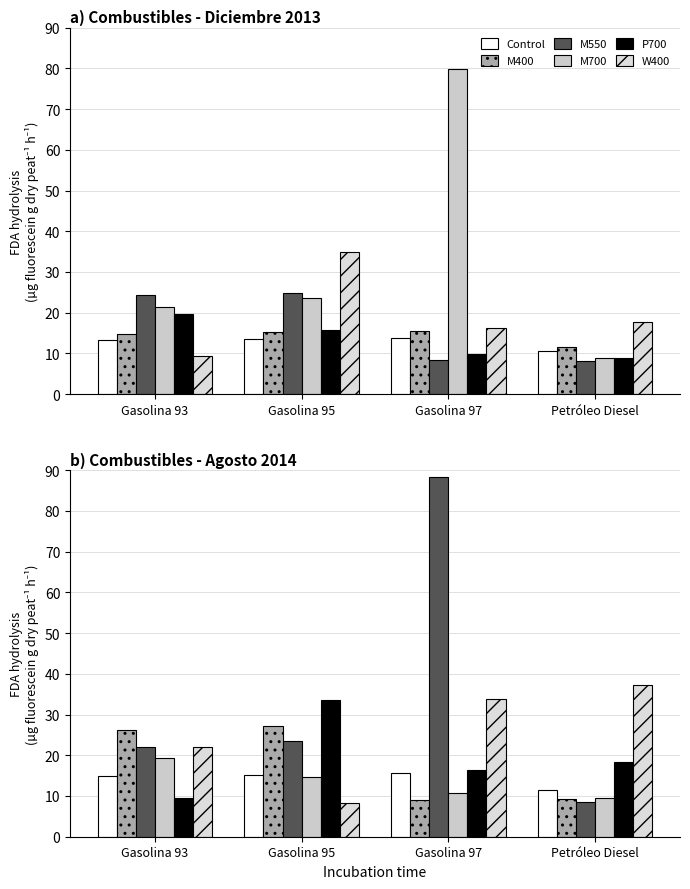

Is it true that W400 equals 21.1 at Gasolina 97?

False